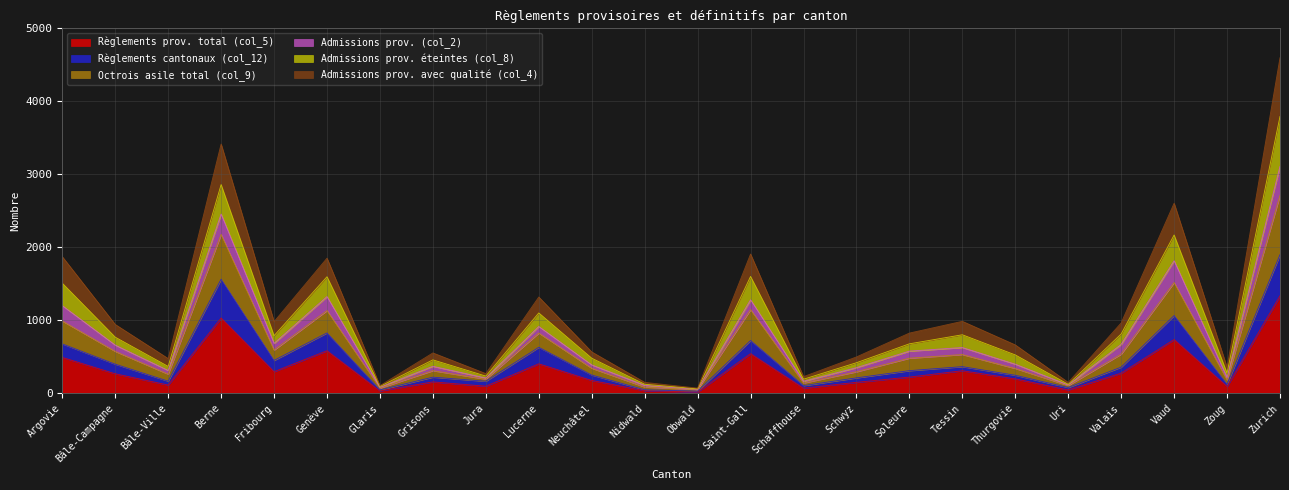

Is it true that Règlements prov. total (col_5) equals 268 at Bâle-Campagne?

True